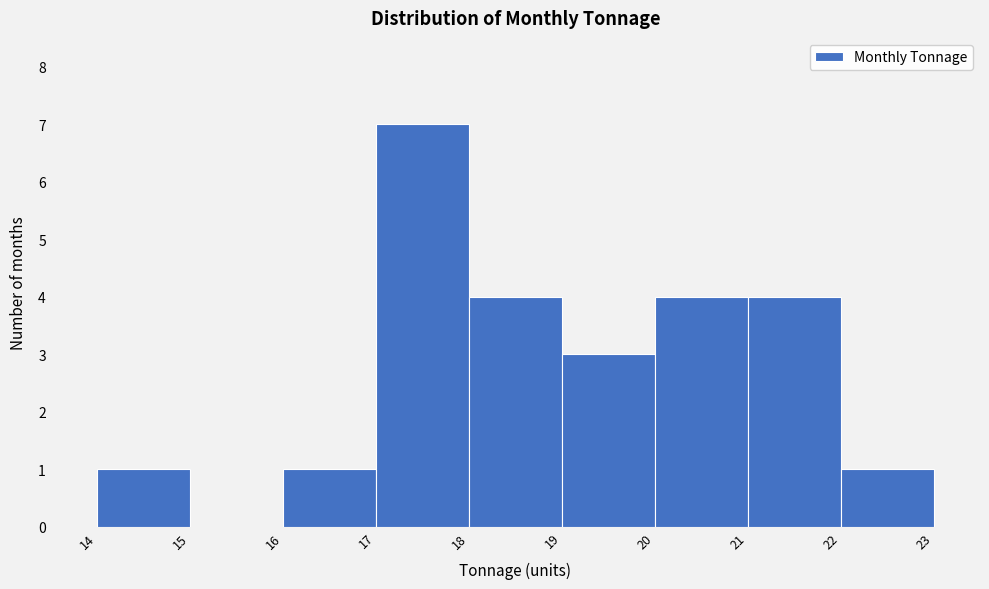

Which range on the x-axis has the tallest bar?

17 to 18